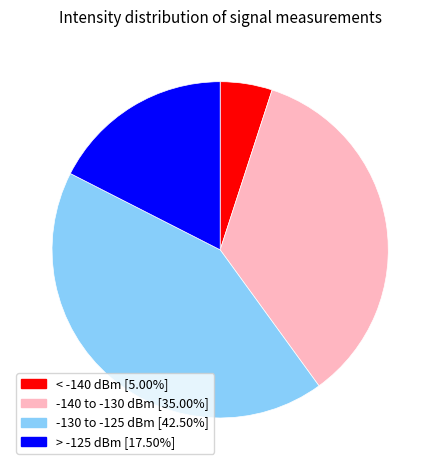

Does any single category account for the majority?

No